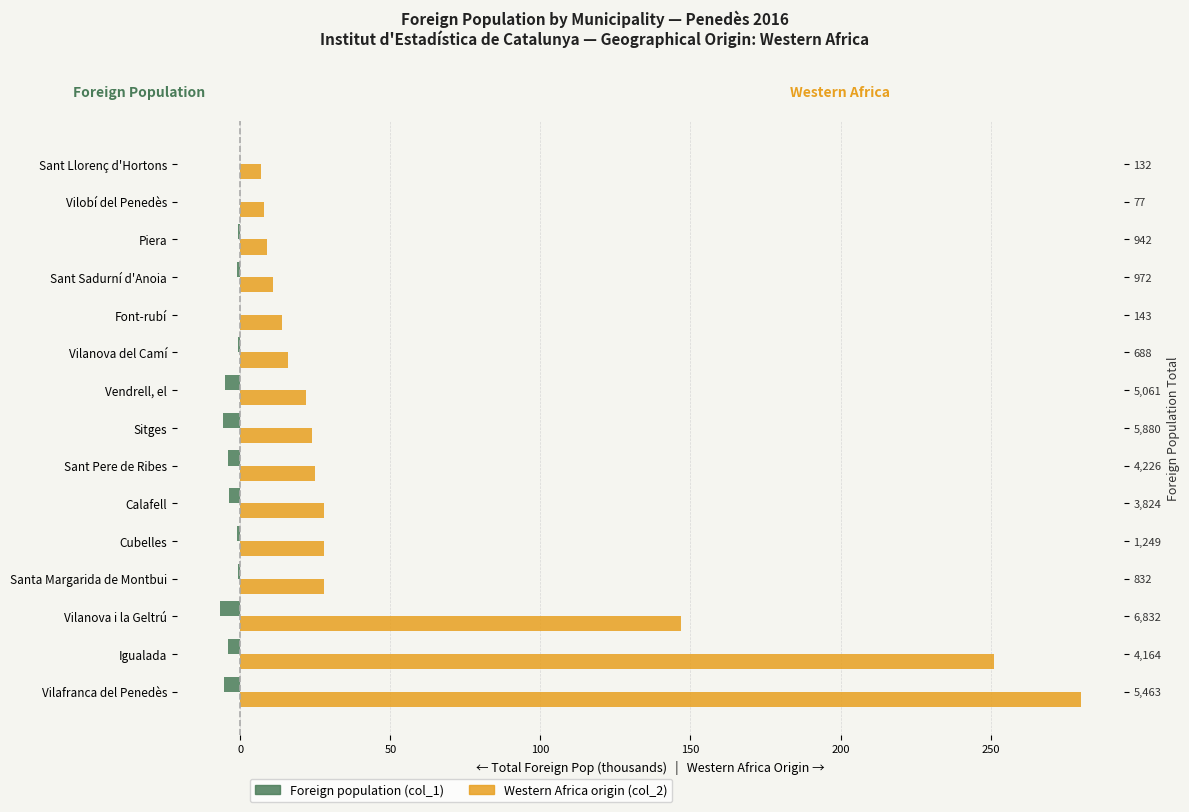

The Foreign population (col_1) series shows -0.7 at Cubelles. True or false?

False